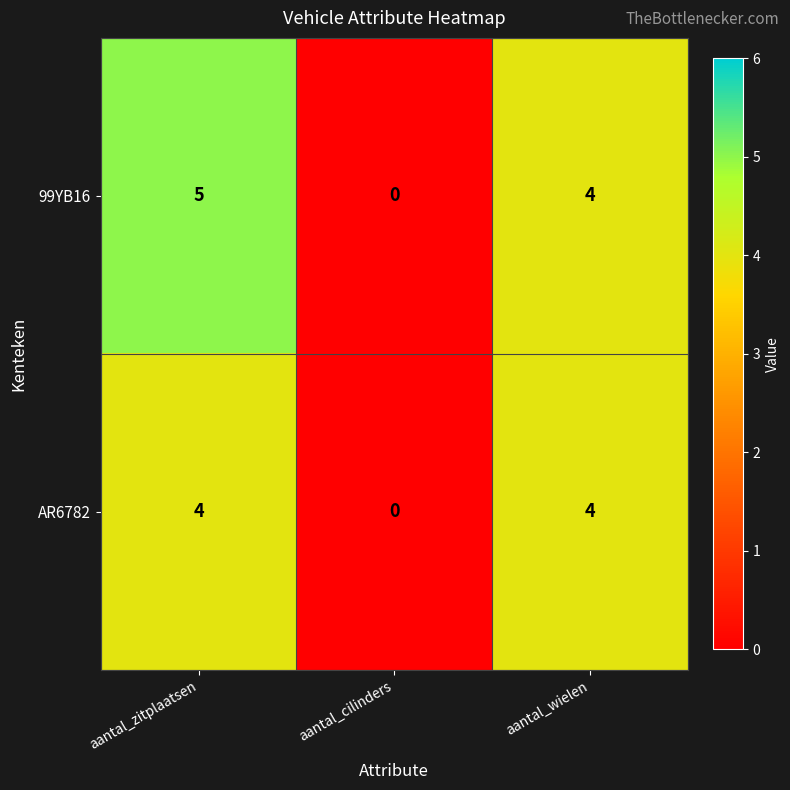

List the series in order of their peak value, highest first.

99YB16, AR6782